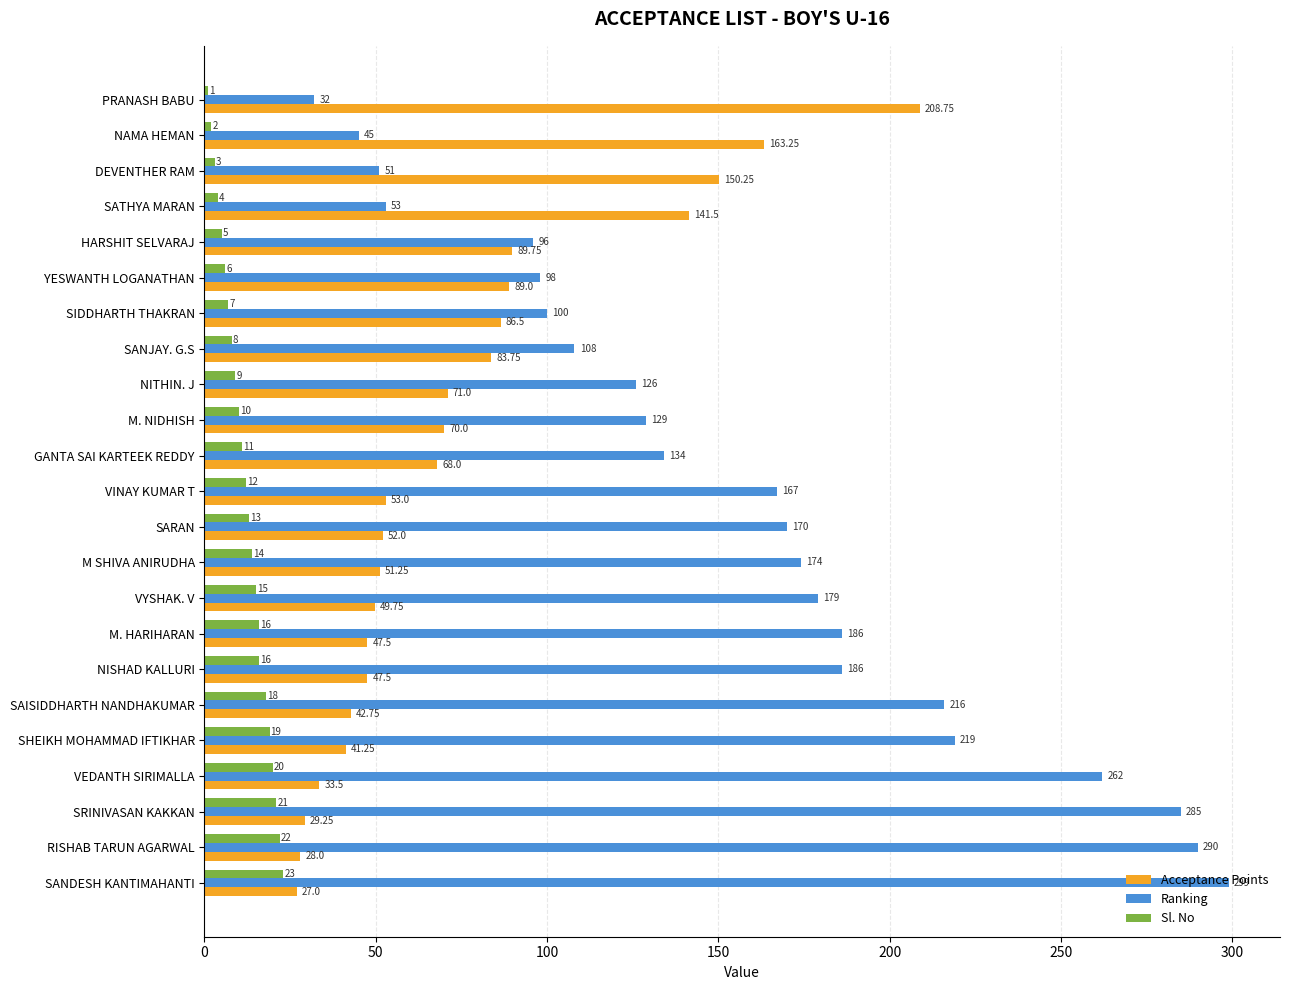

At which label does Ranking reach its minimum?

PRANASH BABU